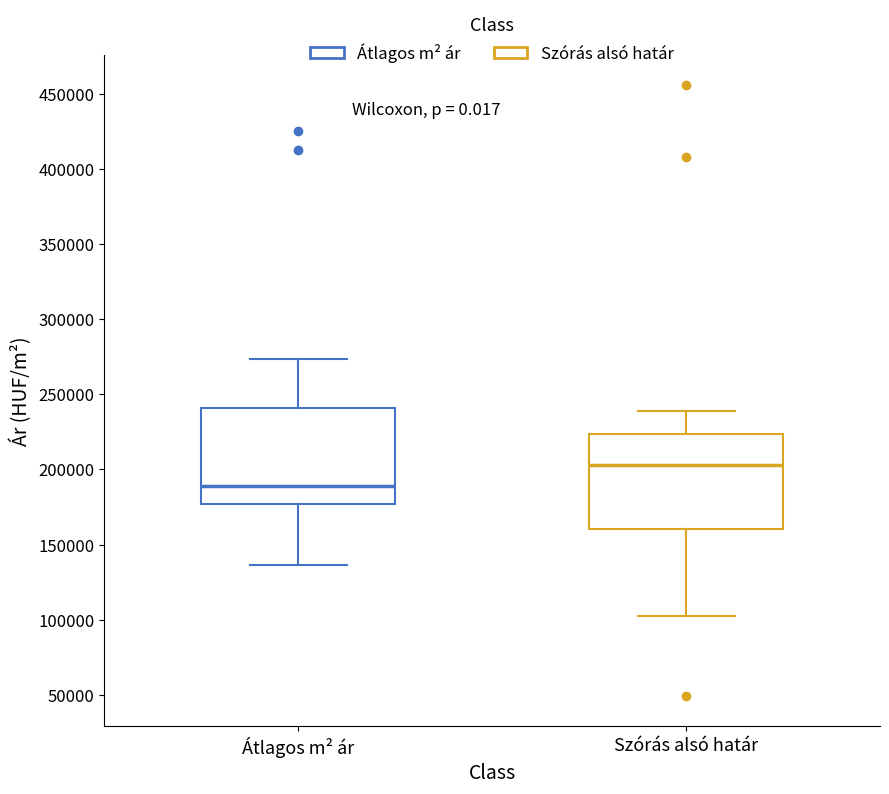

Reading left to right, read every box against the y-axis: the position of its median line, the range the box covers, and the ends of its whiskers. The values are not printed on the chart, so give them approximately, as read against the axis.

Átlagos m² ár: median 190000, box 175000 to 240000, whiskers 135000 to 275000
Szórás alsó határ: median 205000, box 160000 to 225000, whiskers 105000 to 240000